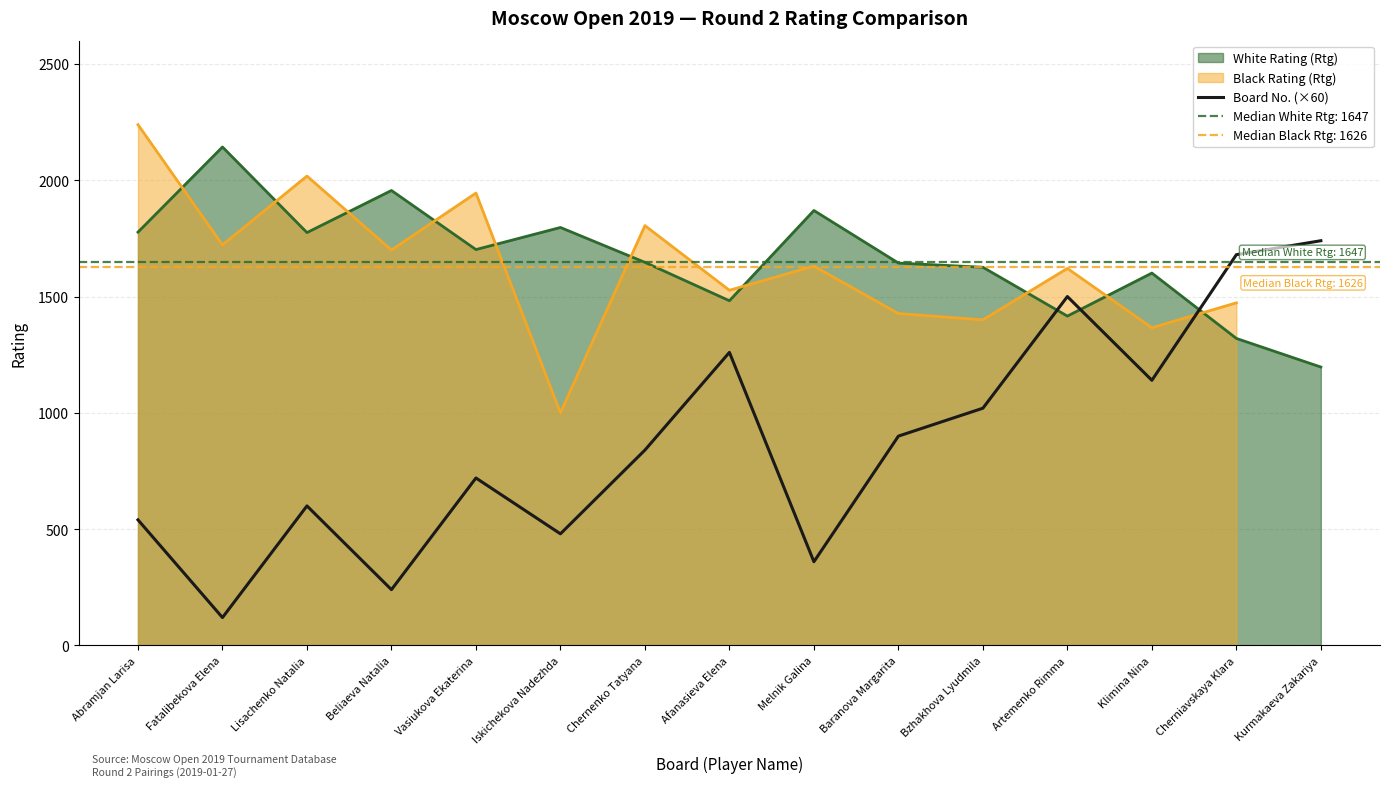

Is it true that the value at Abramjan Larisa is 540?

True